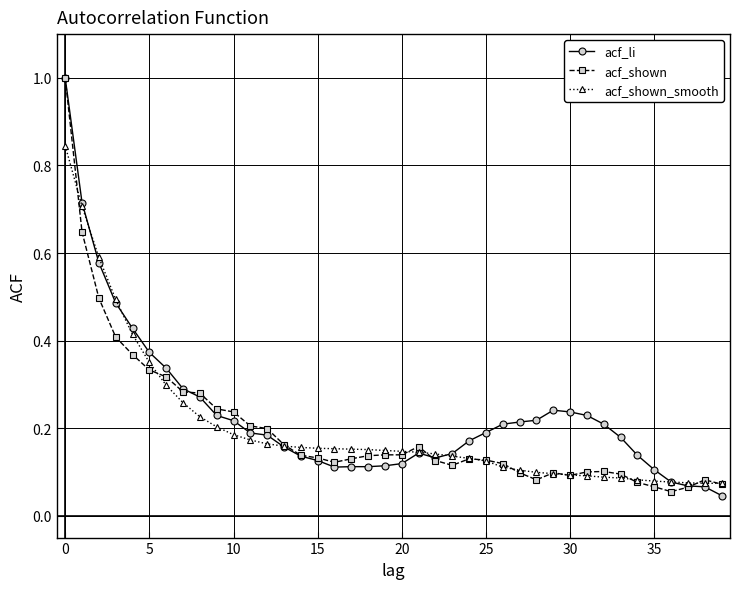

At how many categories does at least one series exceed 0?

40